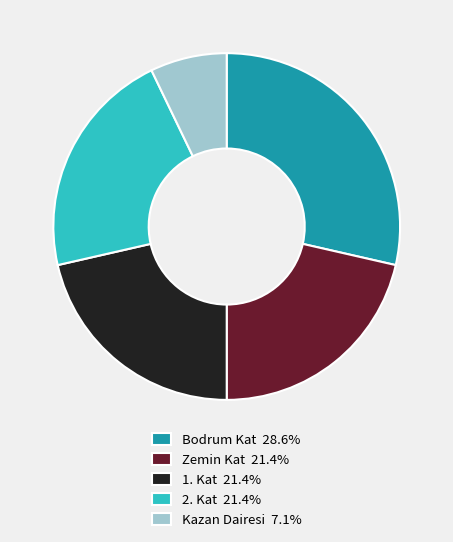

Is the sum of 1. Kat 21.4% and Kazan Dairesi 7.1% greater than half?

No